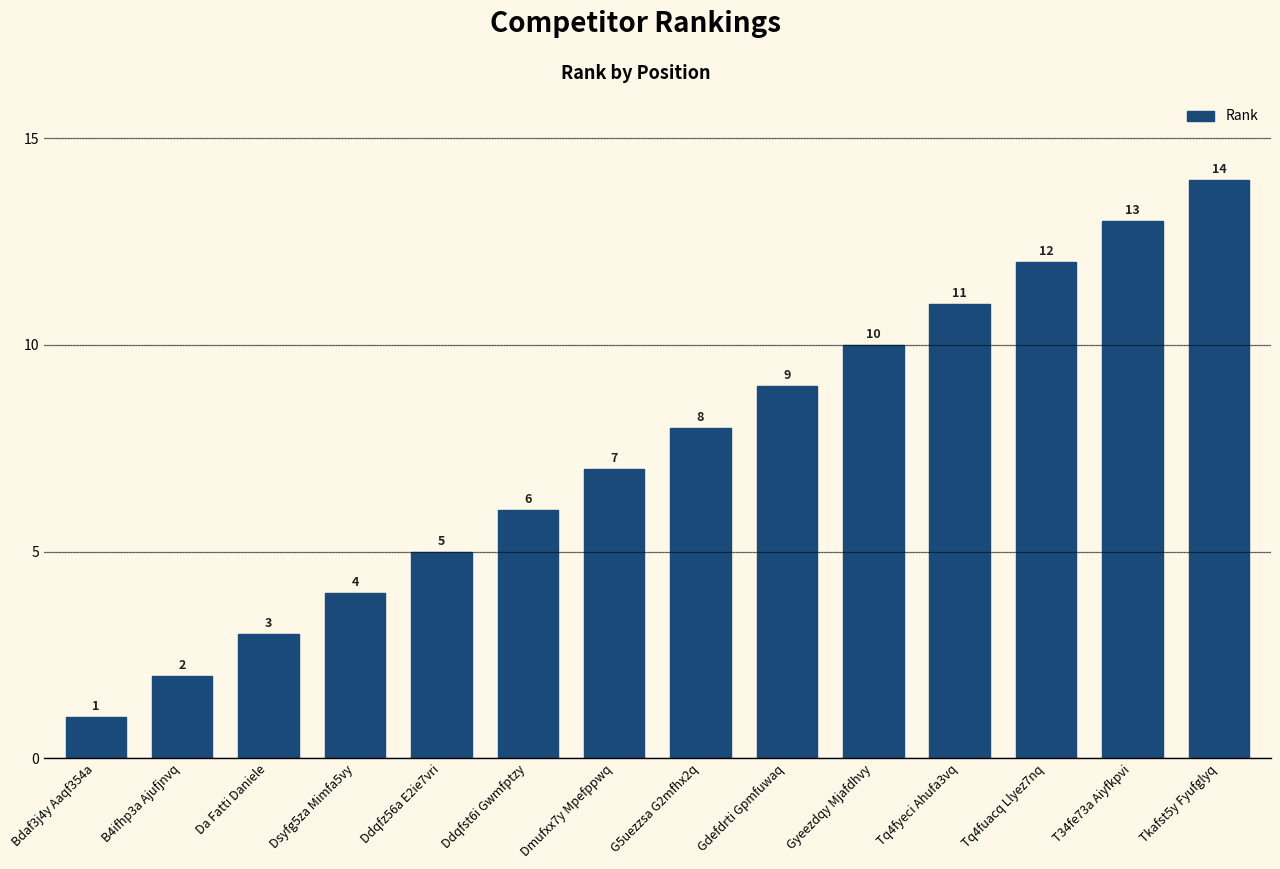

Rank the categories by value from lowest to highest.

Bdaf3j4y Aaqf354a, B4ifhp3a Ajufjnvq, Da Fatti Daniele, Dsyfg5za Mimfa5vy, Ddqfz56a E2ie7vri, Ddqfst6i Gwmfptzy, Dmufxx7y Mpefppwq, G5uezzsa G2mfhx2q, Gdefdrti Gpmfuwaq, Gyeezdqy Mjafdhvy, Tq4fyeci Ahufa3vq, Tq4fuacq Llyez7nq, T34fe73a Aiyfkpvi, Tkafst5y Fyufglyq